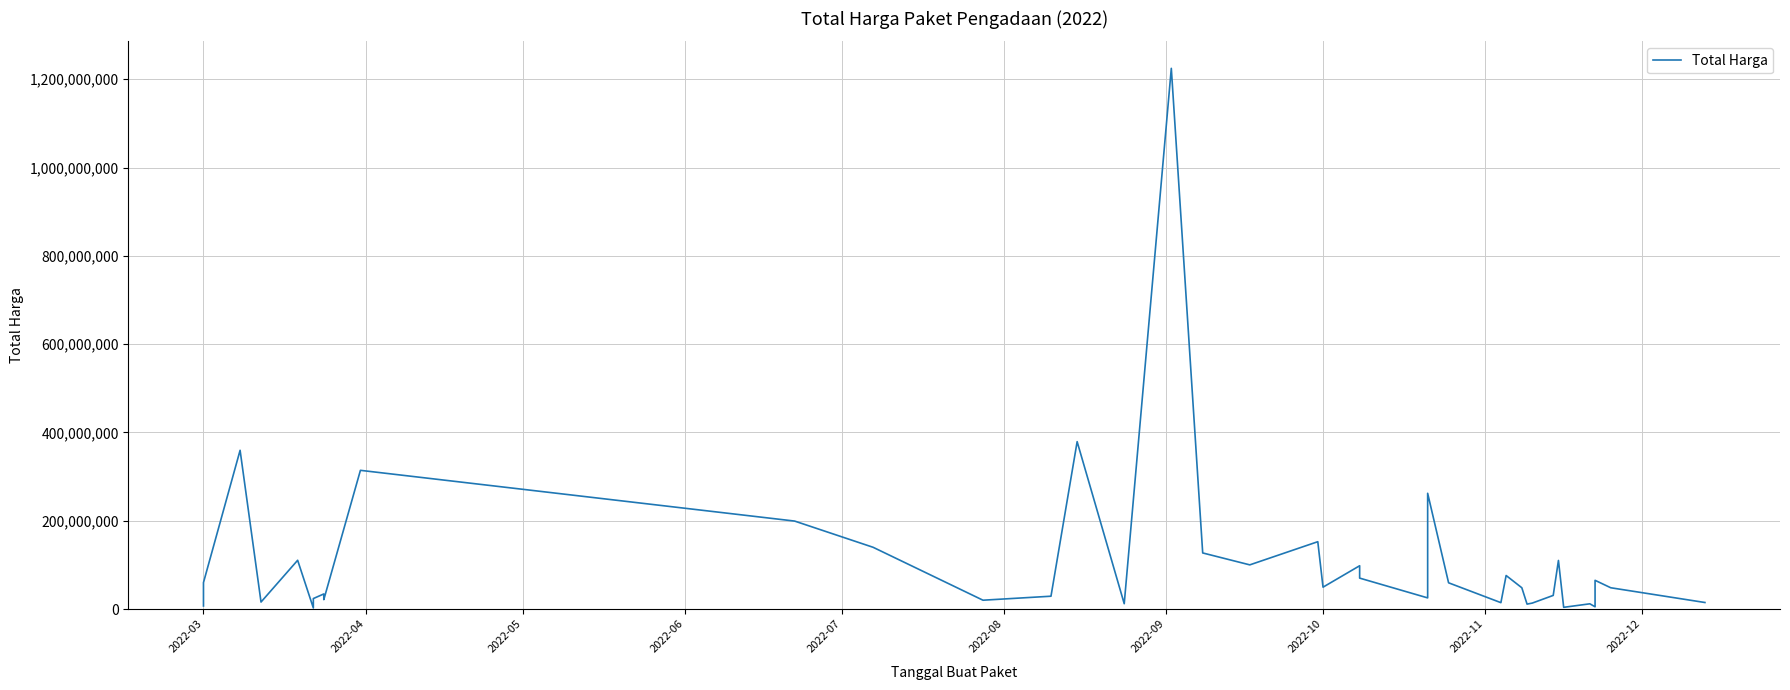

Is it true that the value at 29 is 19266866?

False